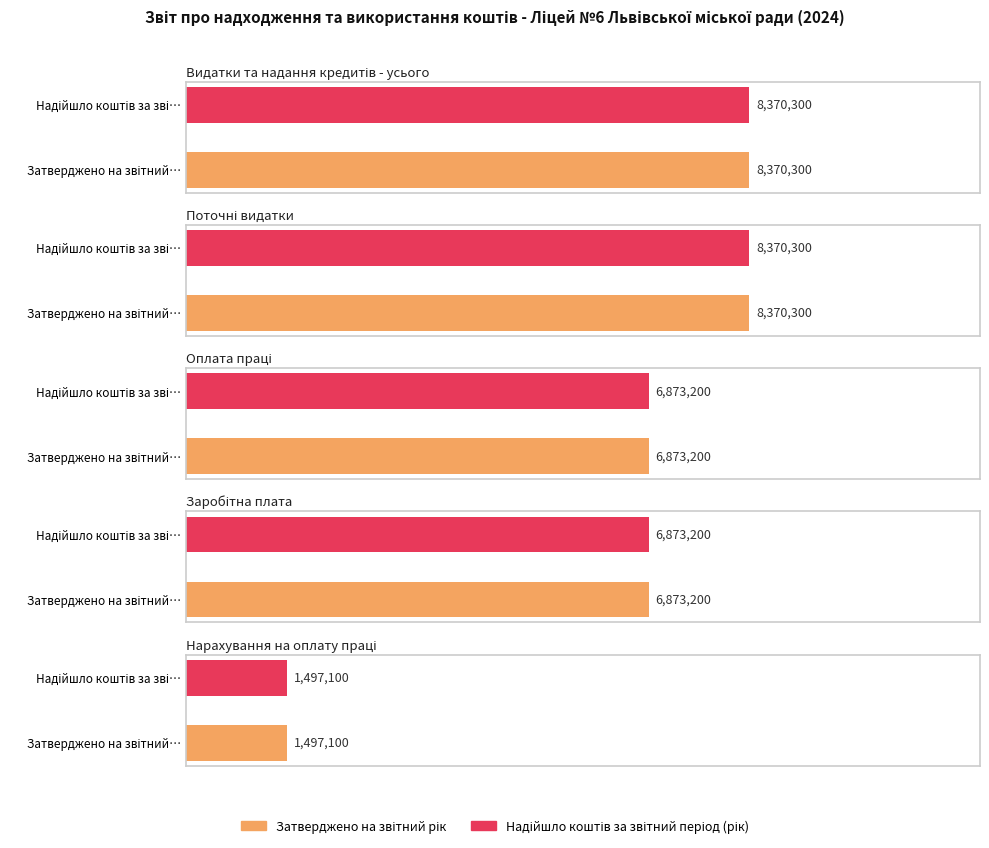

Which category has the lowest value in the Затверджено на звітний рік series?

Нарахування на оплату праці